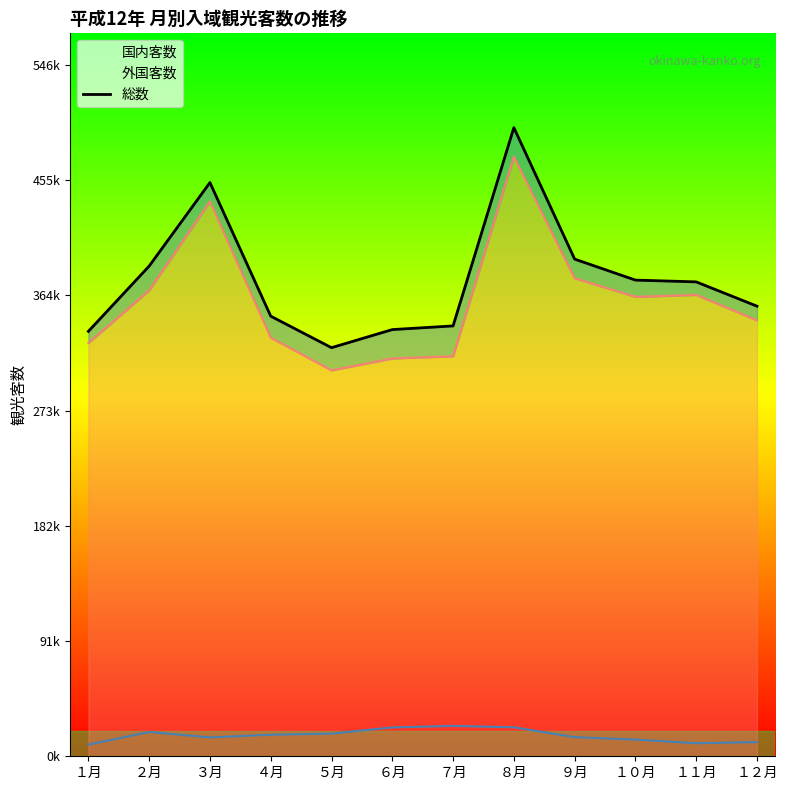

How many points are higher than both their immediate neighbors (excluding endpoints)?

2